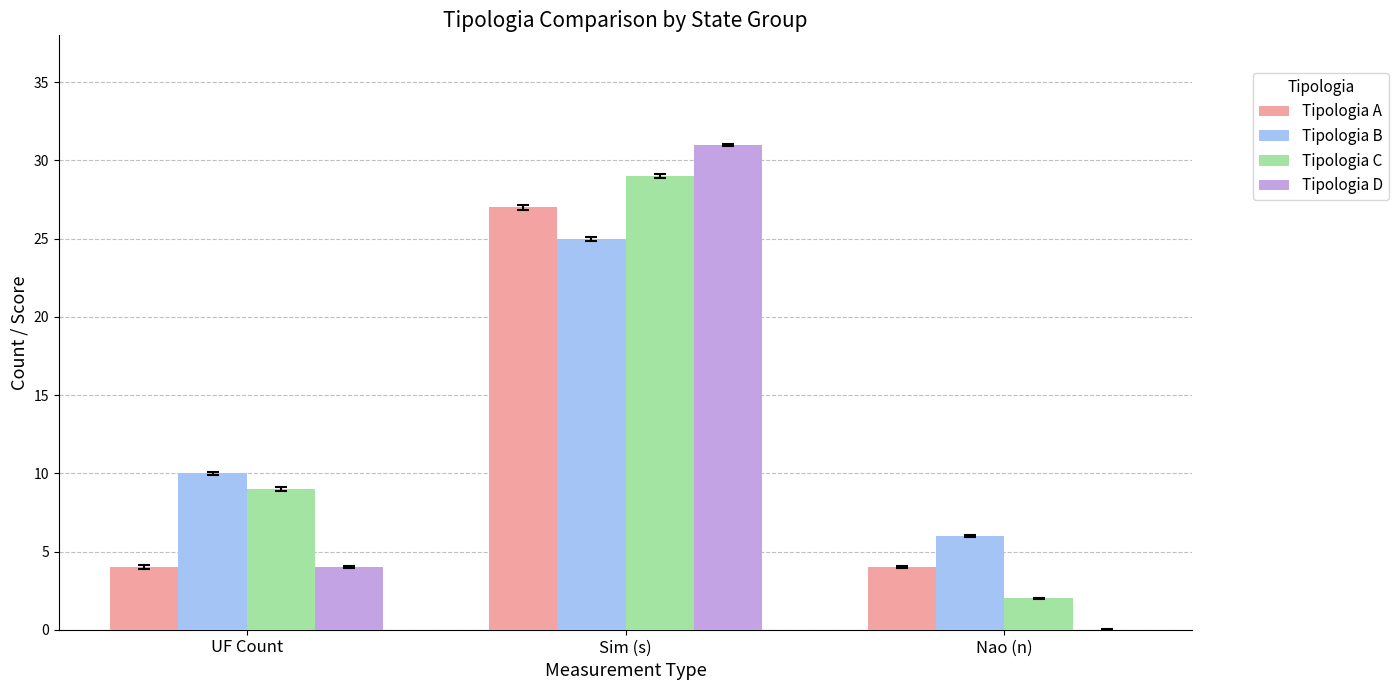

Reading left to right, what are all the values shown in this chart?

Tipologia A: 4	27	4
Tipologia B: 10	25	6
Tipologia C: 9	29	2
Tipologia D: 4	31	0